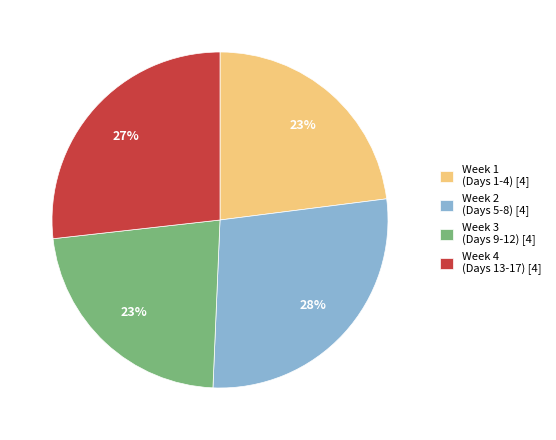

Which has a higher value, Week 4 (Days 13-17) [4] or Week 1 (Days 1-4) [4]?

Week 4 (Days 13-17) [4]